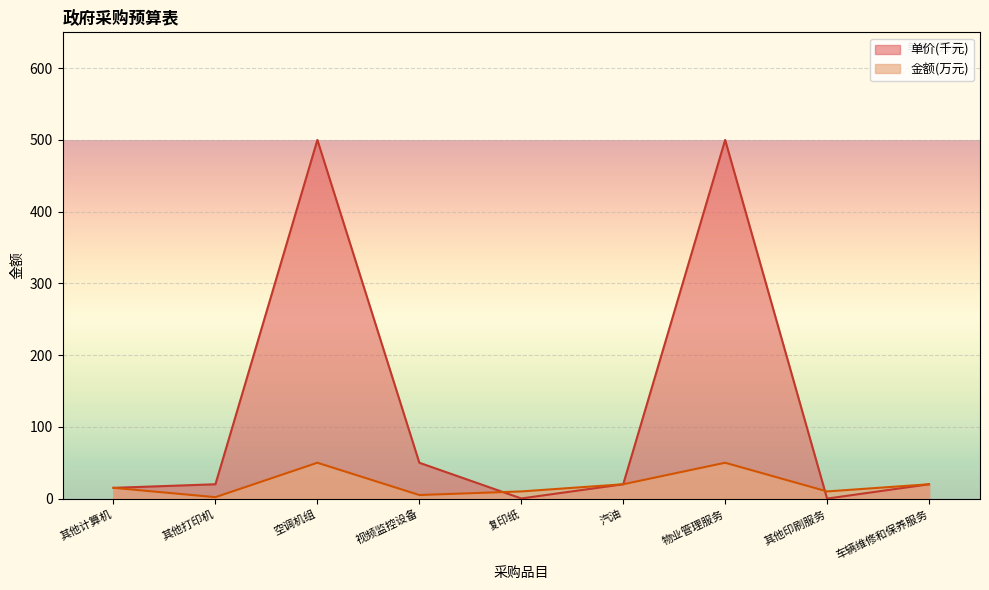

Between which two adjacent categories do 金额(万元) and 单价(元) first intersect?

视频监控设备 and 复印纸